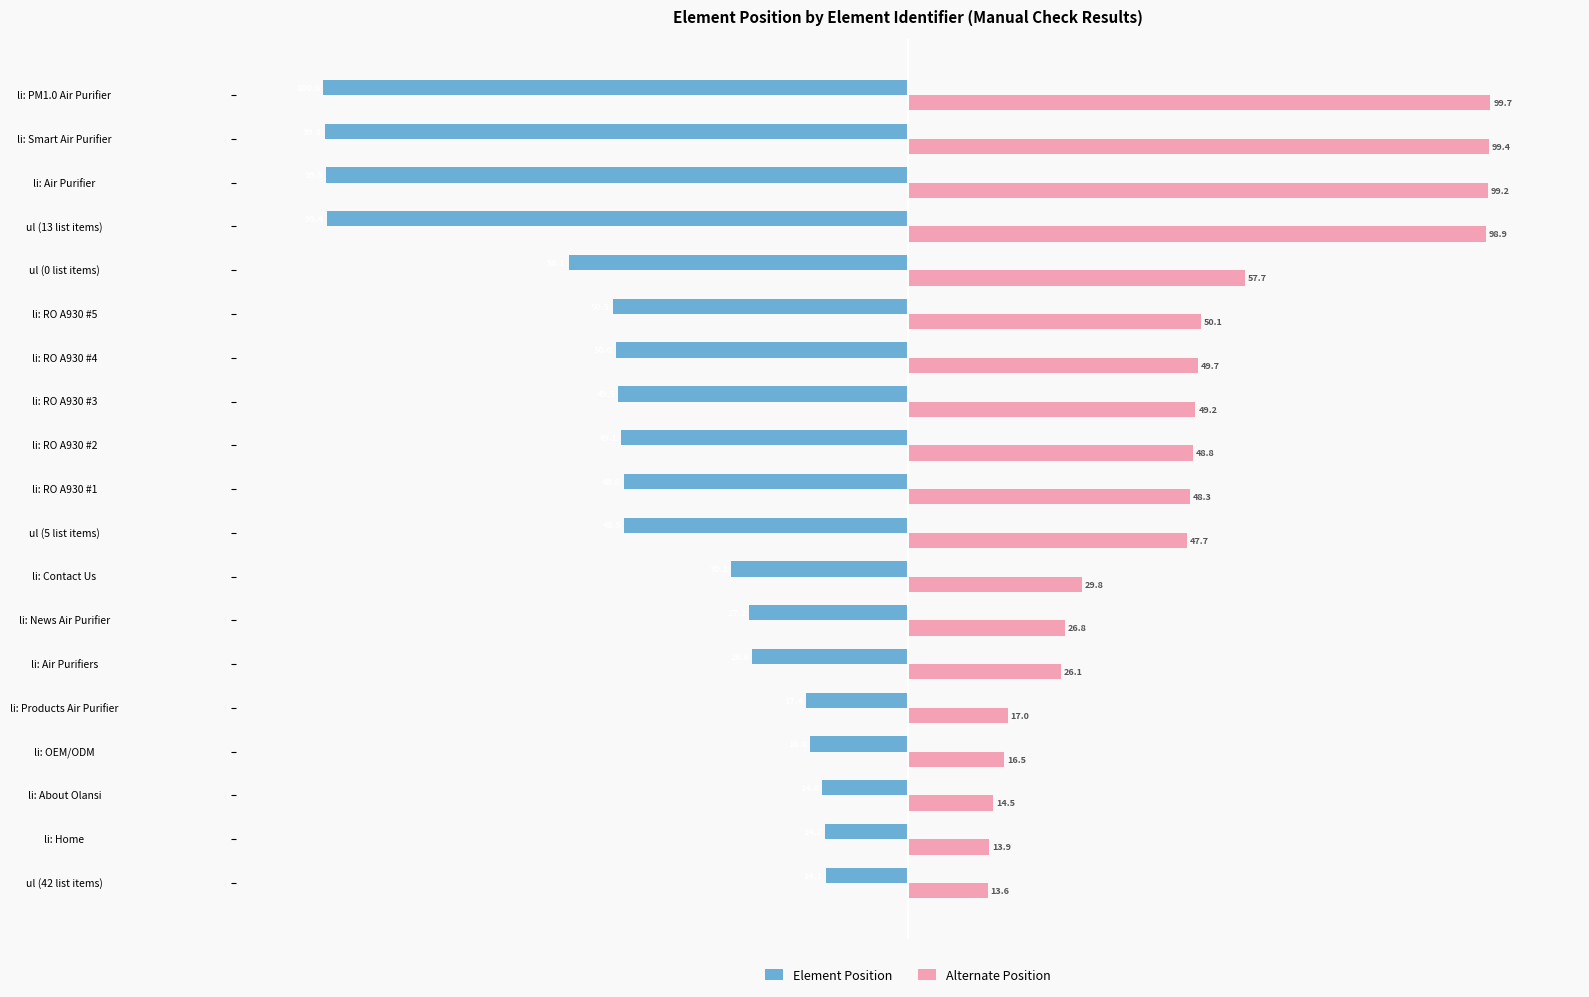

How many values in the Element Position series are below -48?

11